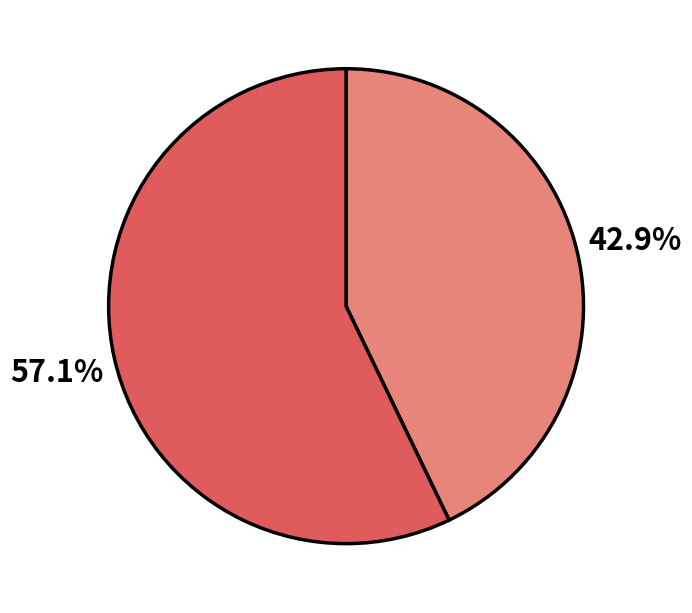

Is there any slice that represents more than half of the pie?

Yes